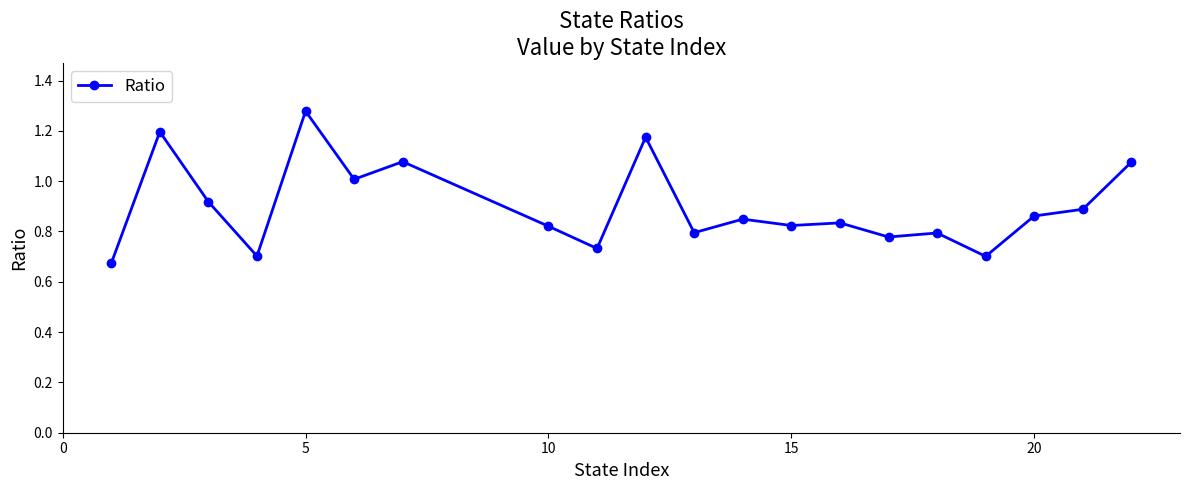

What is the difference between the second highest and second lowest values?

0.5